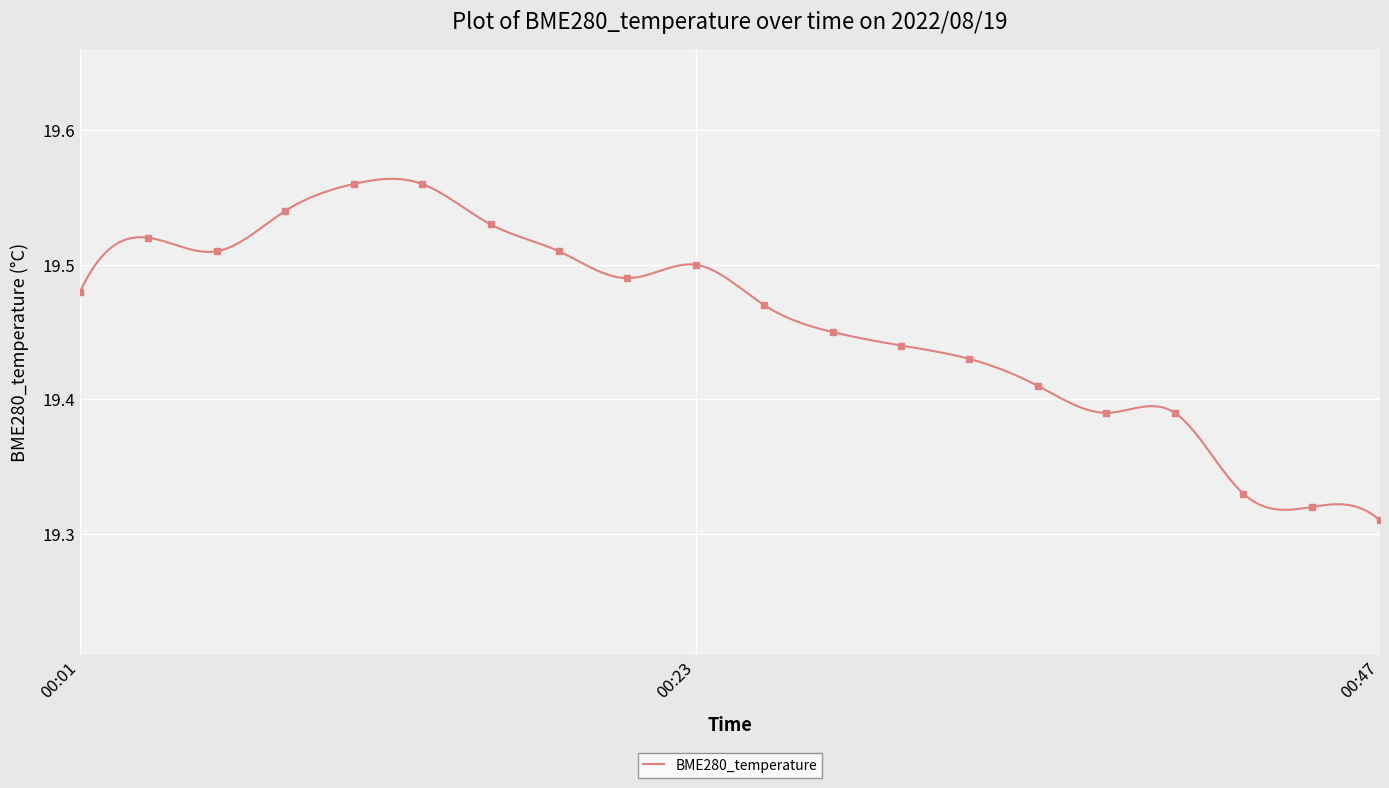

Reading left to right, what are all the values shown in this chart?

19.5	19.5	19.5	19.5	19.6	19.6	19.5	19.5	19.5	19.5	19.5	19.4	19.4	19.4	19.4	19.4	19.4	19.3	19.3	19.3